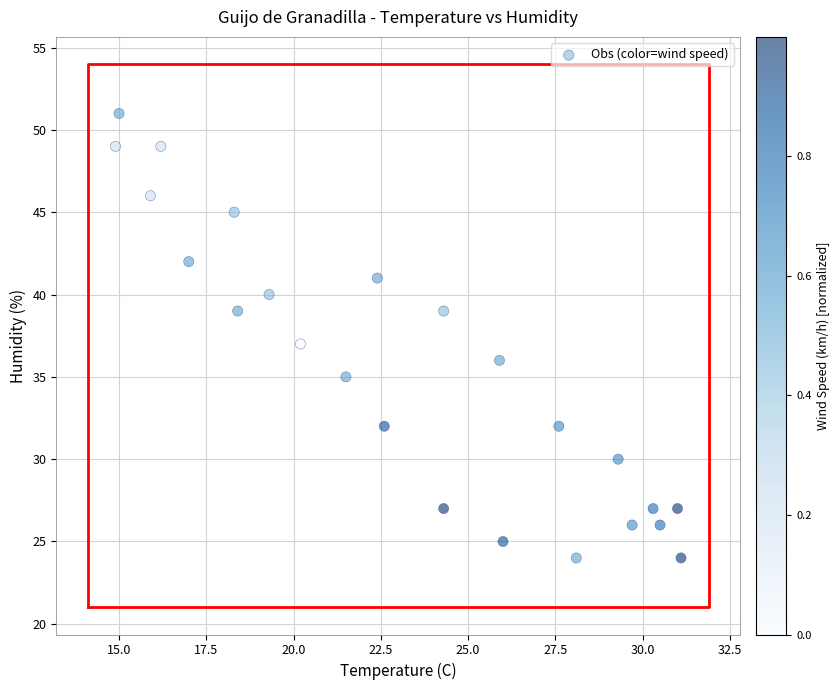

What is the range of Y values (max minus min)?

27